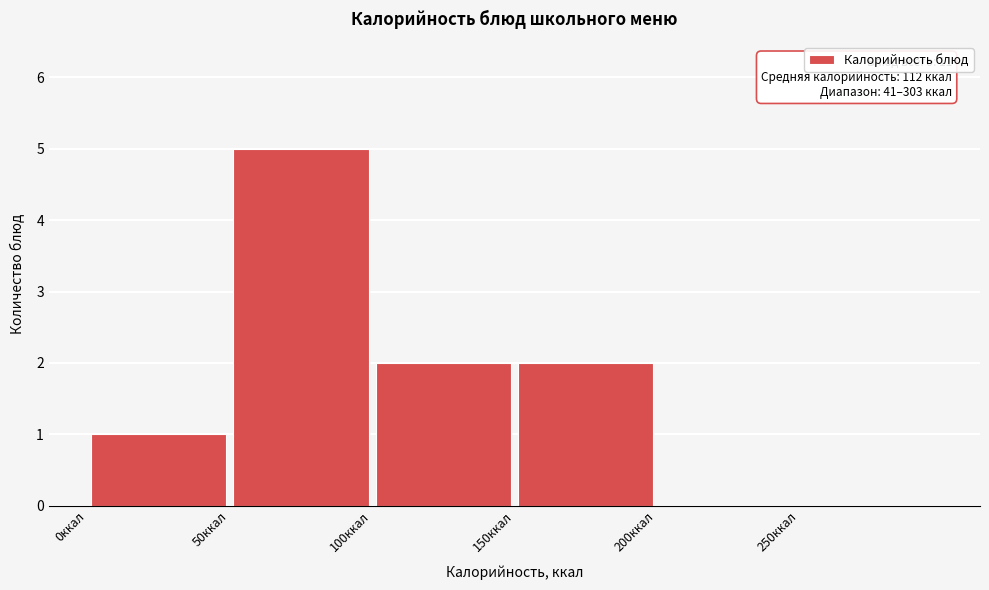

Over which range of the x-axis is the bar tallest?

50 to 100